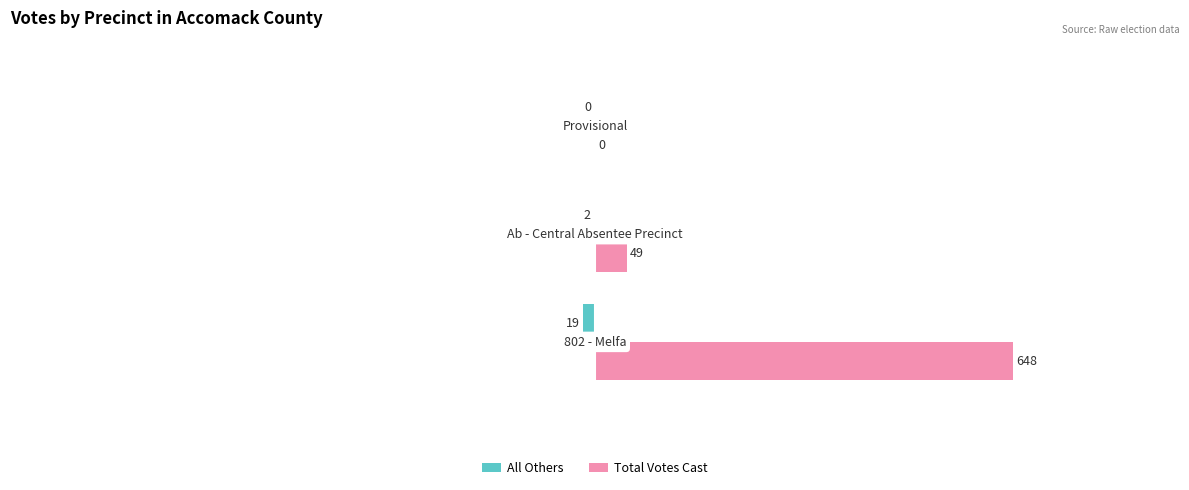

How many values in the All Others series exceed -2?

1